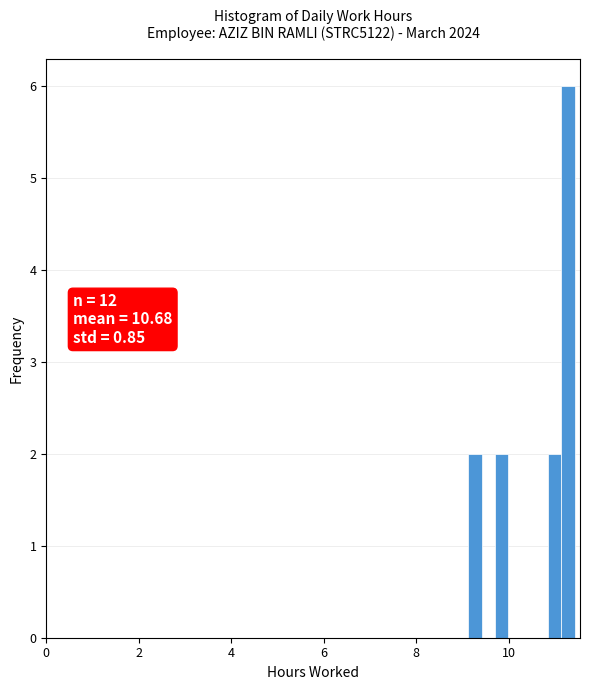

Read against the x-axis, roughly where is the centre of the tallest bar?

11.2